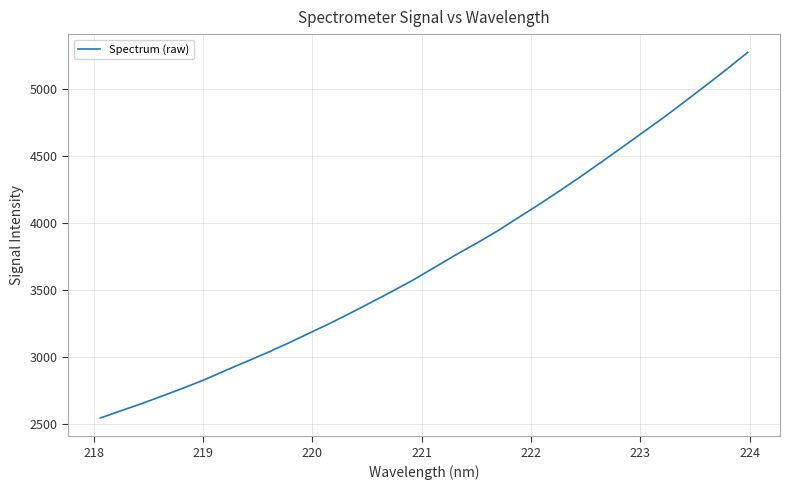

What is the difference between the second highest and minimum values?

2603.3